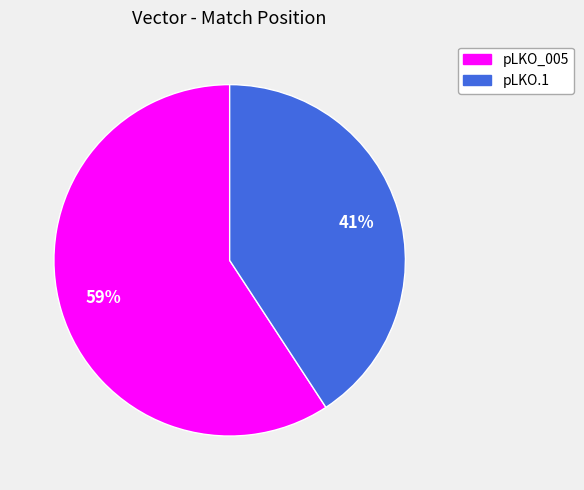

To the nearest percent, what is the difference between the largest and smallest slice percentages?

18%